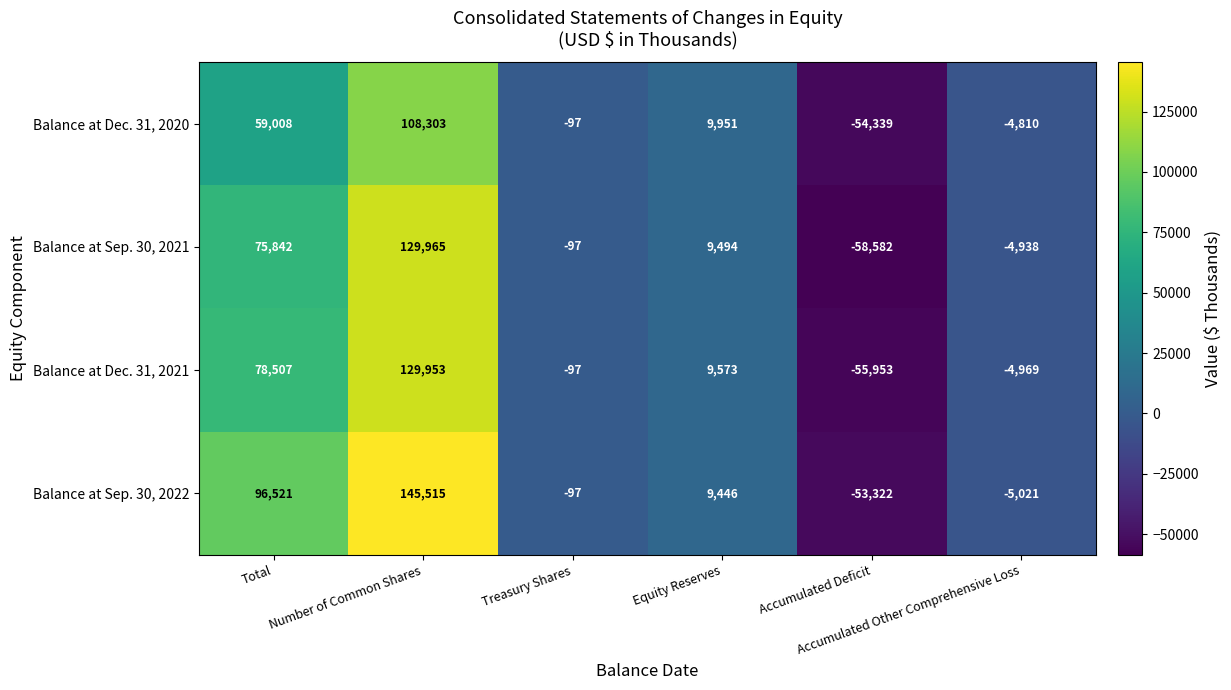

What is the difference between the maximum and minimum values in the Balance at Sep. 30, 2022 series?

198837